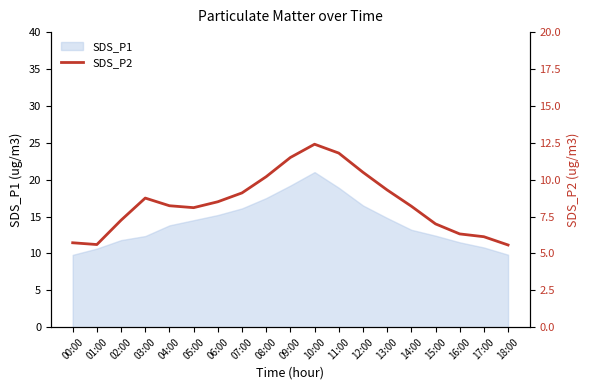

The value of SDS_P1 at 18:00 is 4.7. True or false?

False